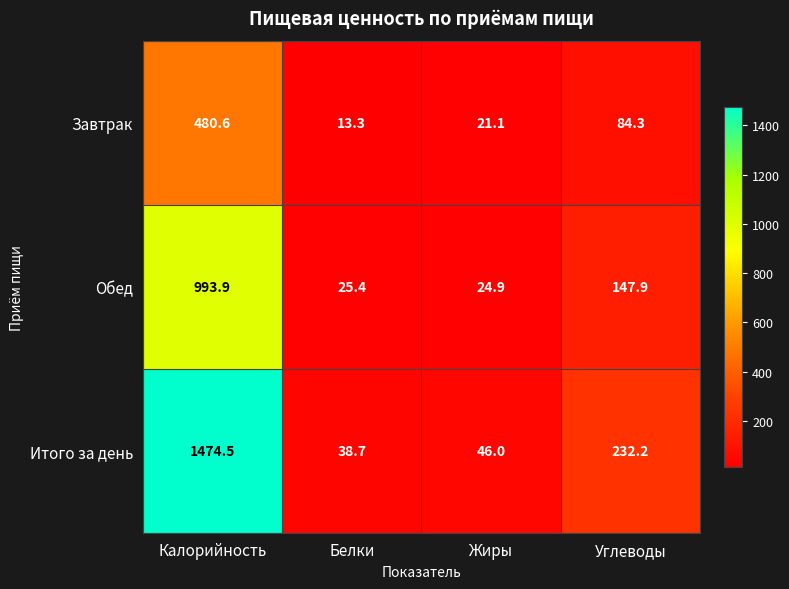

Reading left to right, list all the values displayed in this chart.

Завтрак: Калорийность=480.6	Белки=13.3	Жиры=21.1	Углеводы=84.3
Обед: Калорийность=993.9	Белки=25.4	Жиры=24.9	Углеводы=147.9
Итого за день: Калорийность=1474.5	Белки=38.7	Жиры=46.0	Углеводы=232.2